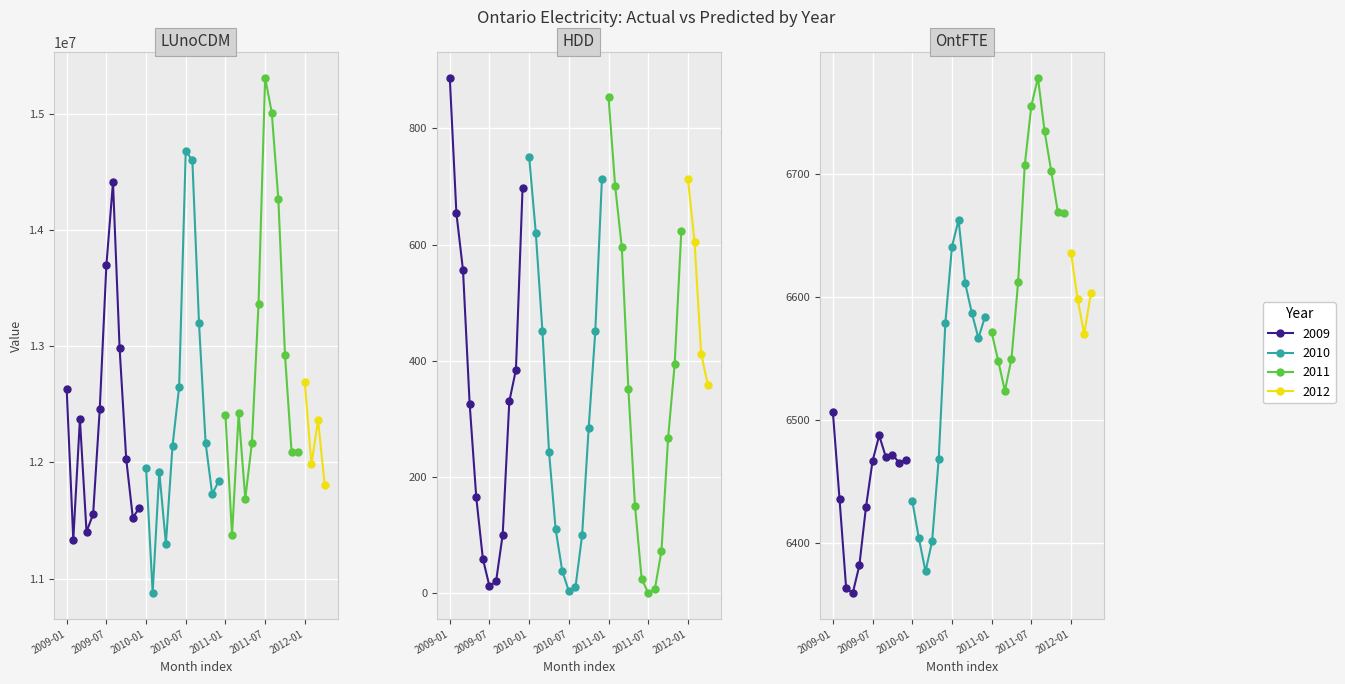

True or false: LUnoCDM and Absolute Error % intersect in this chart.

False